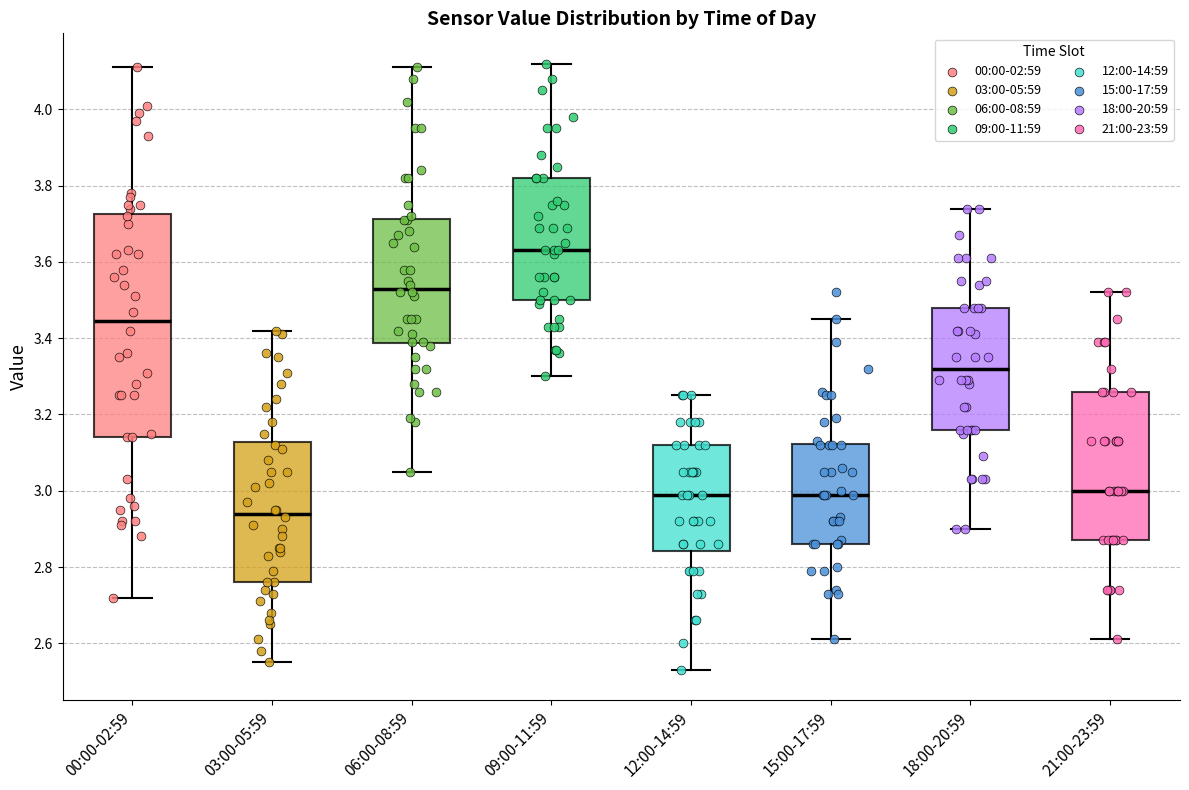

Which box has the highest median line?

09:00-11:59